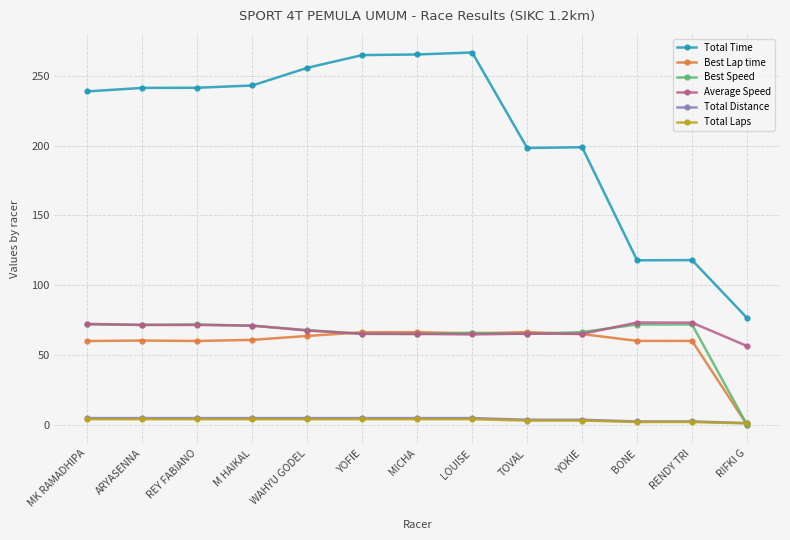

What is the maximum value for Total Time?

266.8